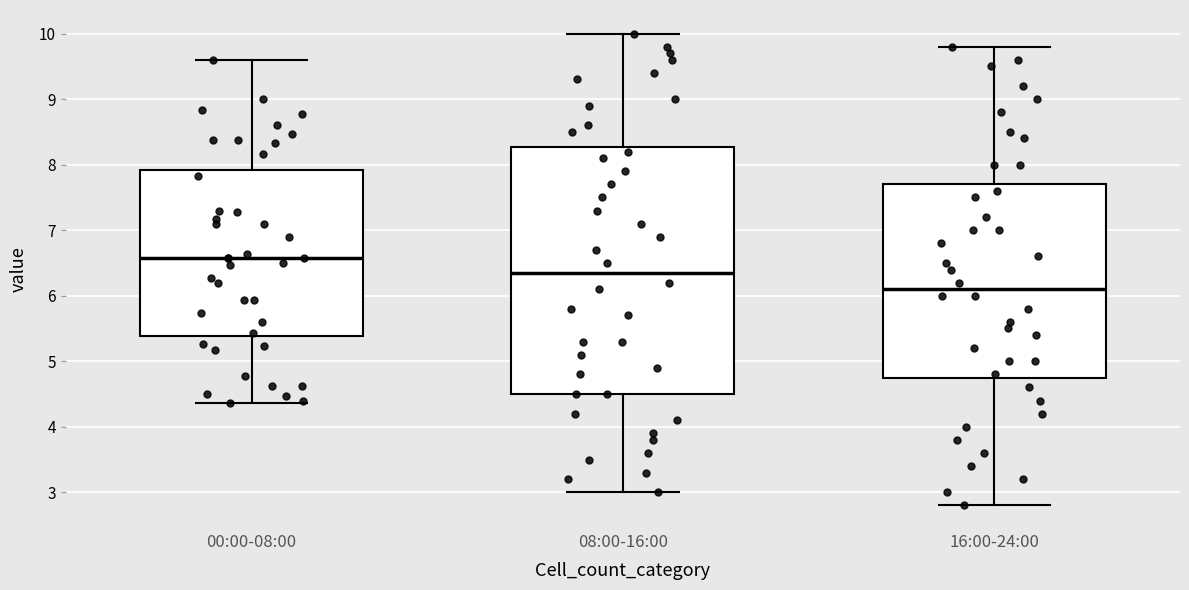

Where is the upper edge of the box for 08:00-16:00 on the y-axis? The values are not printed on the chart, so give them approximately, as read against the axis.

8.3